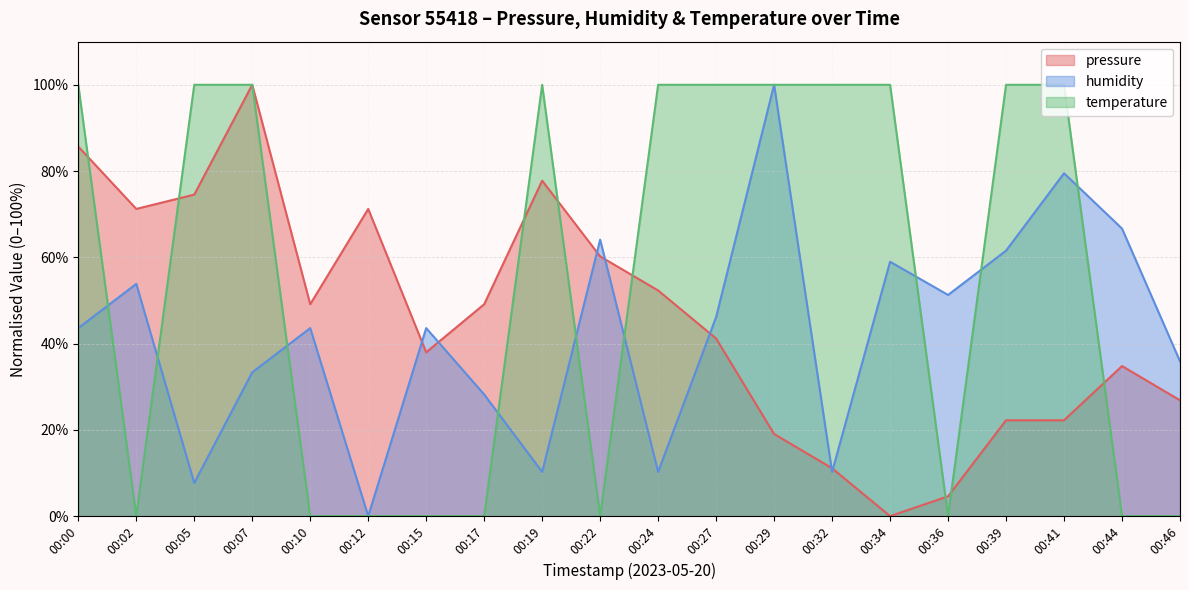

What is the difference between the maximum and minimum values in the temperature series?

100.0